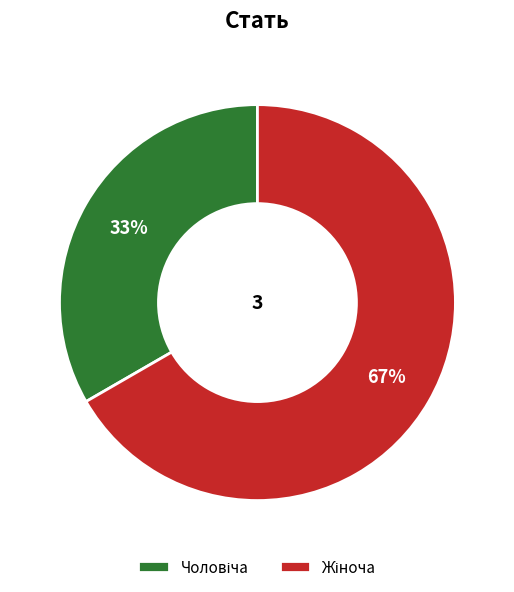

To the nearest percent, what is the average slice percentage?

50%